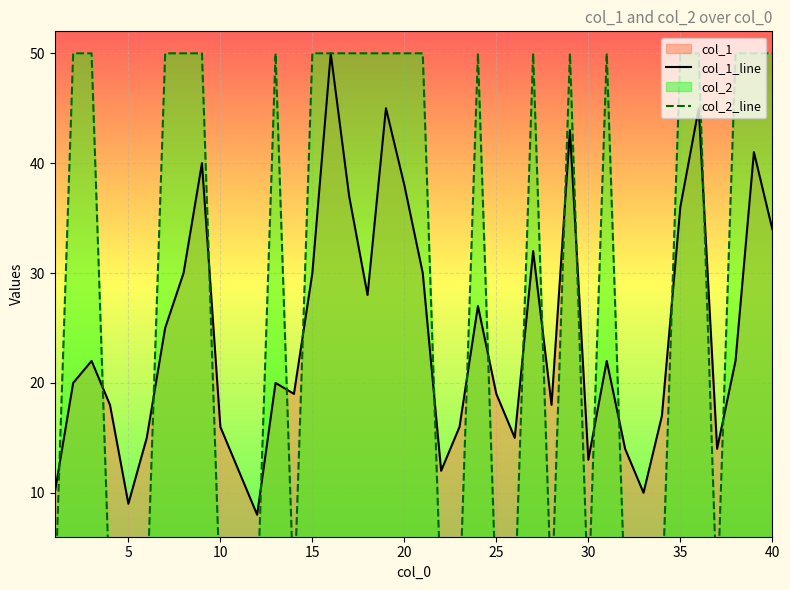

Is it true that col_1_line equals 36 at 35?

True